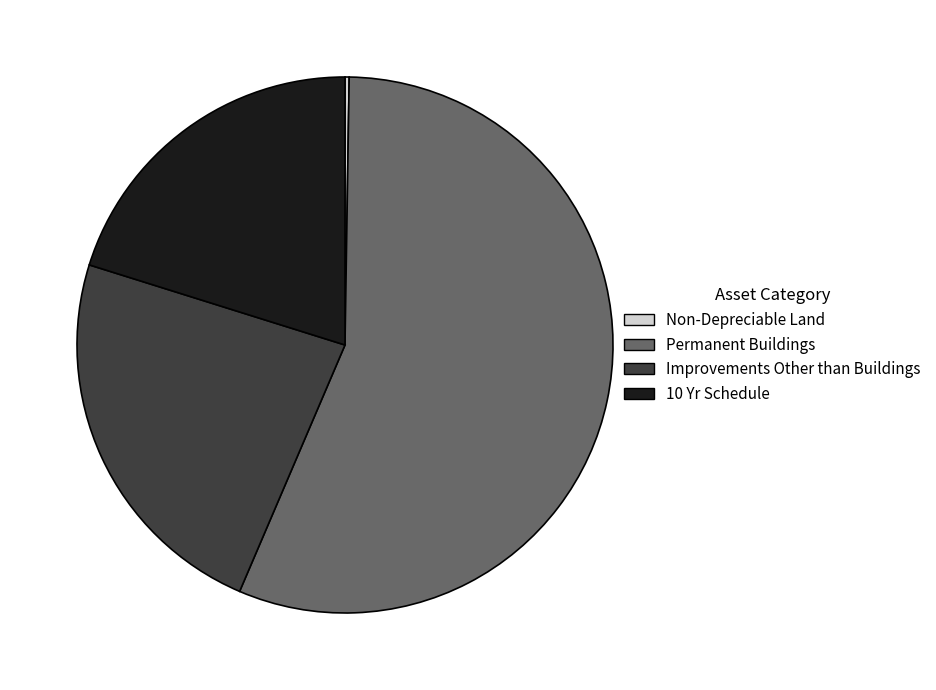

Combined, do Improvements Other than Buildings and Permanent Buildings account for over 50%?

Yes